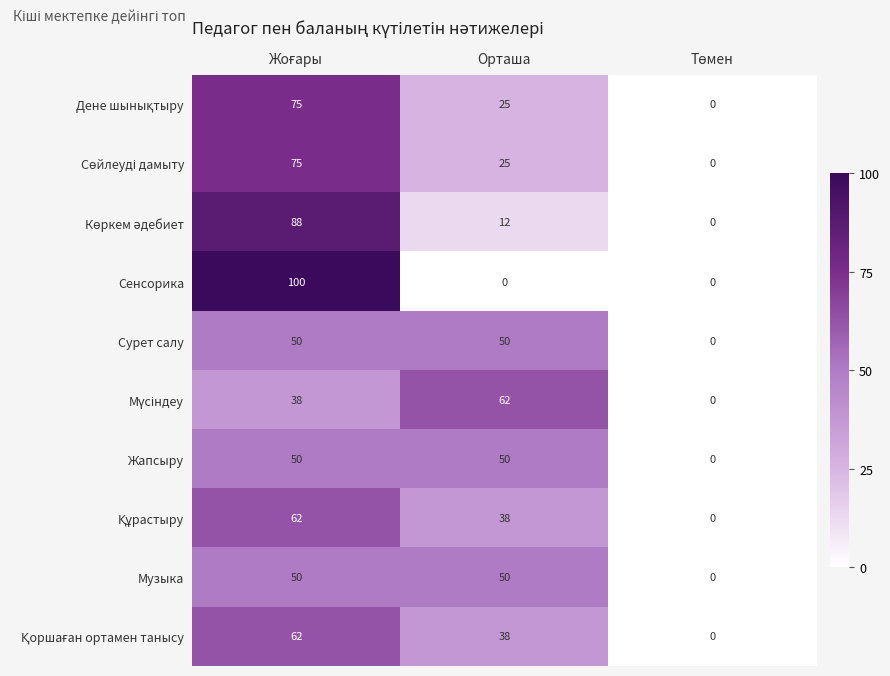

Which series has the largest range (max minus min)?

Сенсорика